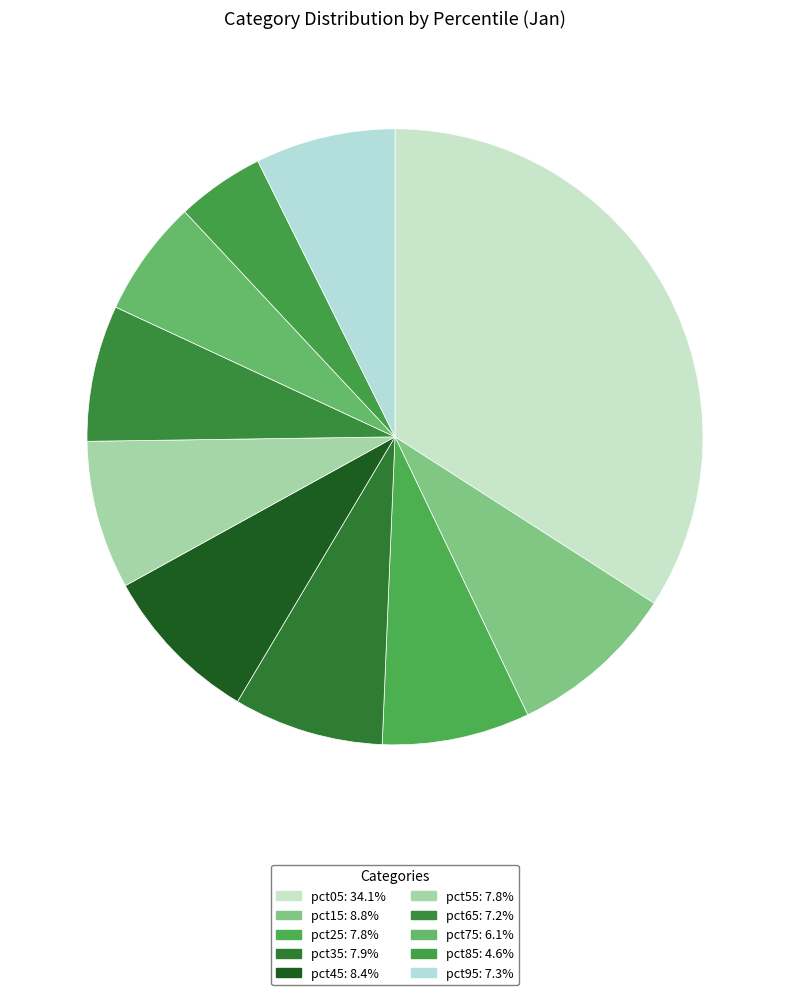

How many slices are in this pie chart?

10